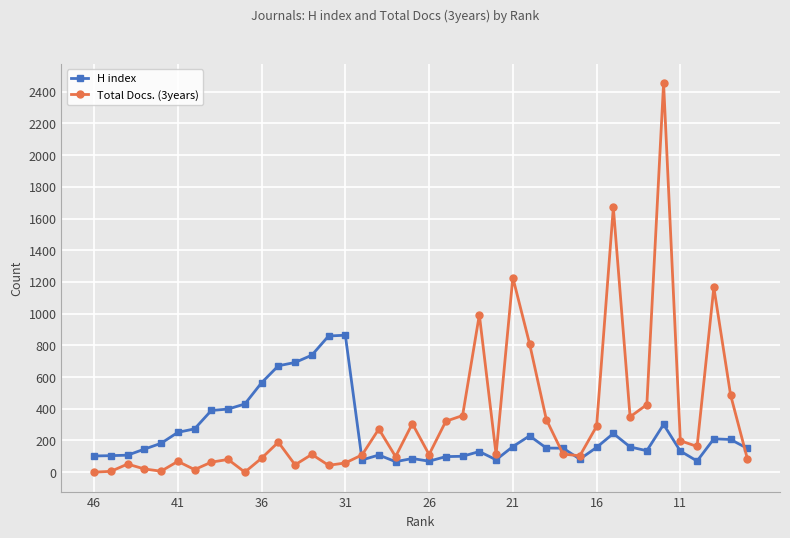

Rank the series by their maximum value, from lowest to highest.

H index, Total Docs. (3years)